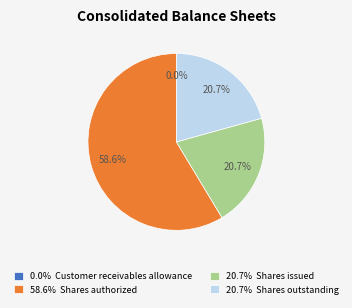

What is the ratio of the value at 20.7% Shares outstanding to the value at 20.7% Shares issued?

1.0